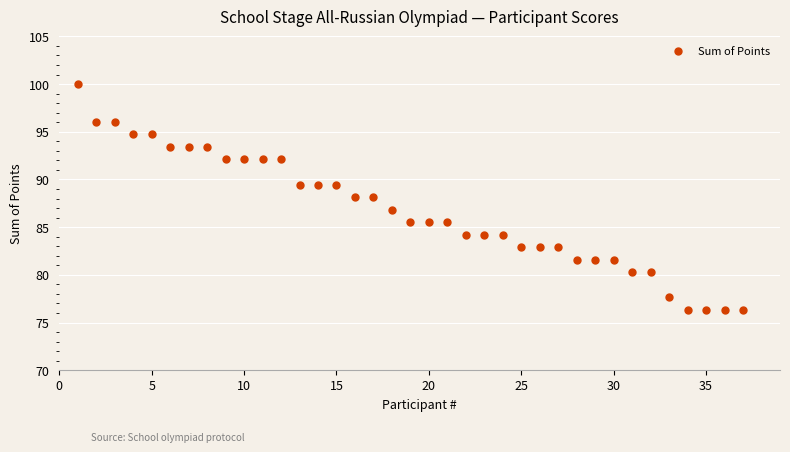

What is the range of Y values (max minus min)?

23.7